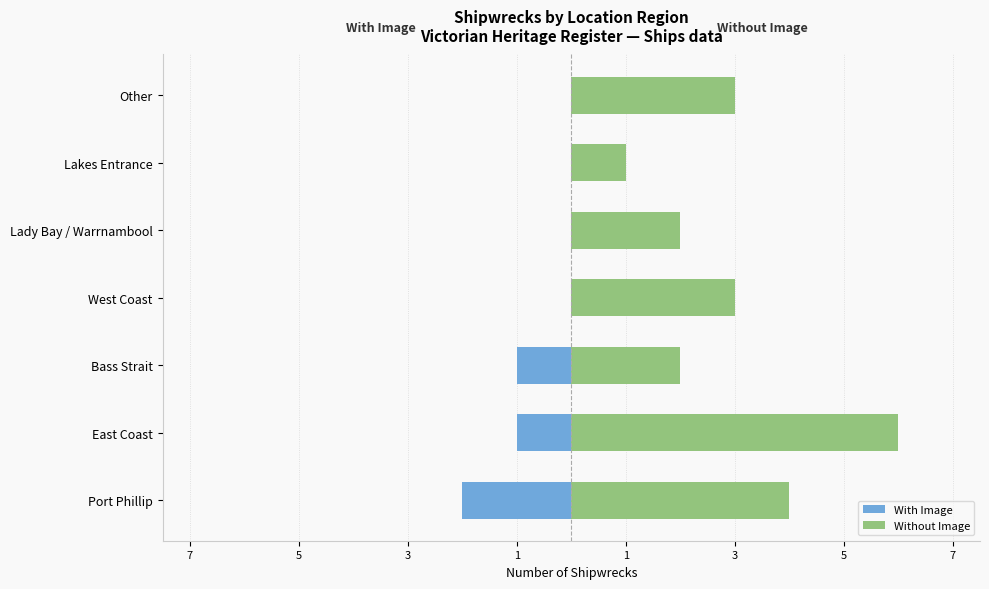

Count the Without Image values in the range 2 to 4.

5